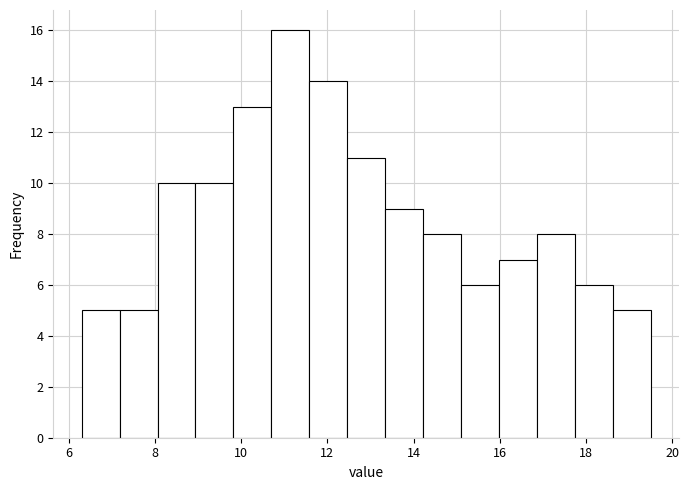

What is the height of the bar covering 7.18 to 8.06 on the x-axis? Neither the bar edges nor the heights are printed on the chart, so give them approximately, as read against the axes.

5